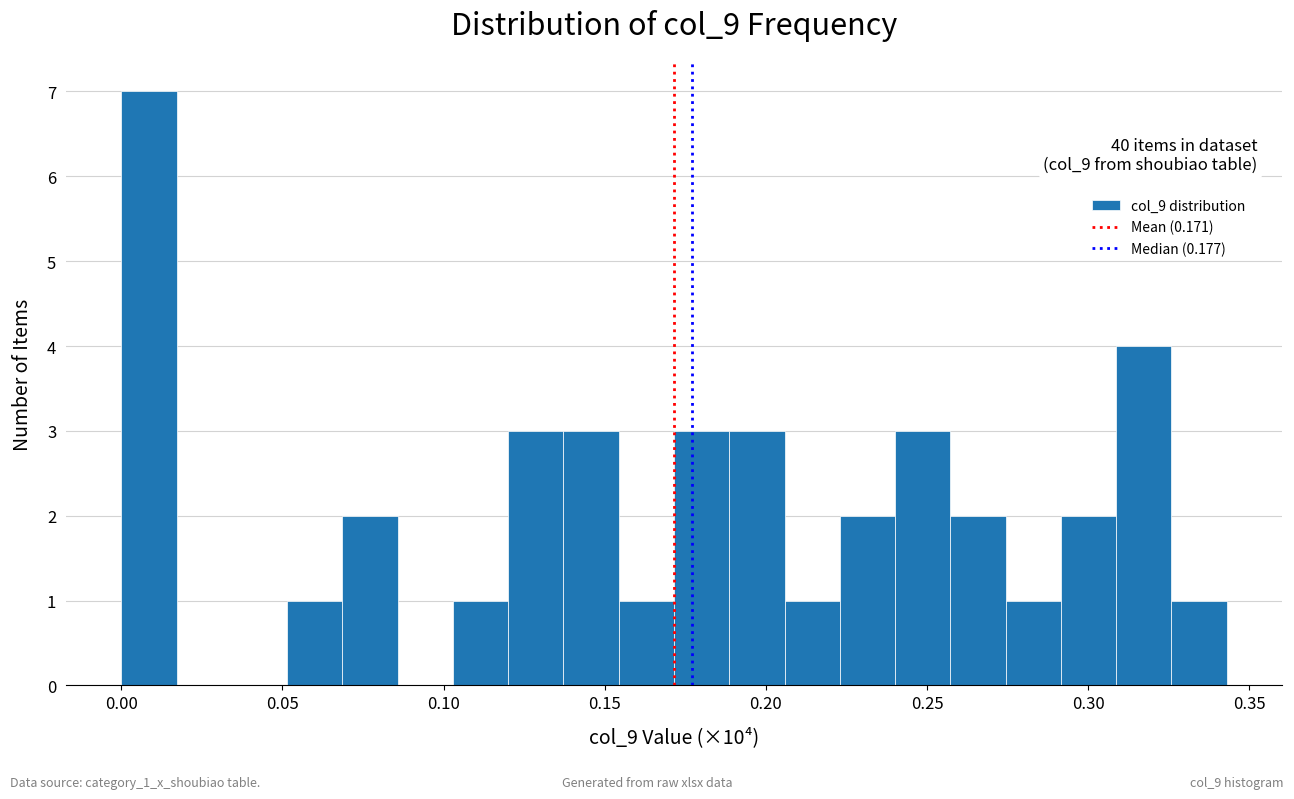

Read against the x-axis, roughly where is the centre of the tallest bar?

0.010